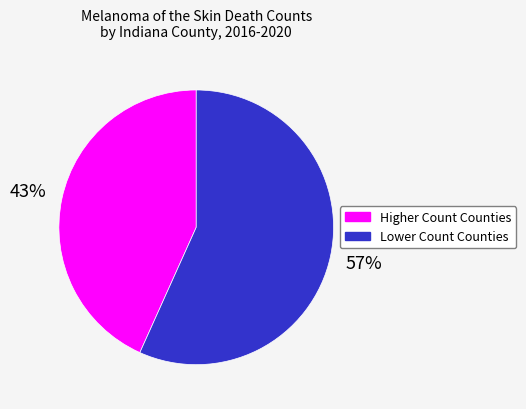

Count the number of slices in the pie.

2